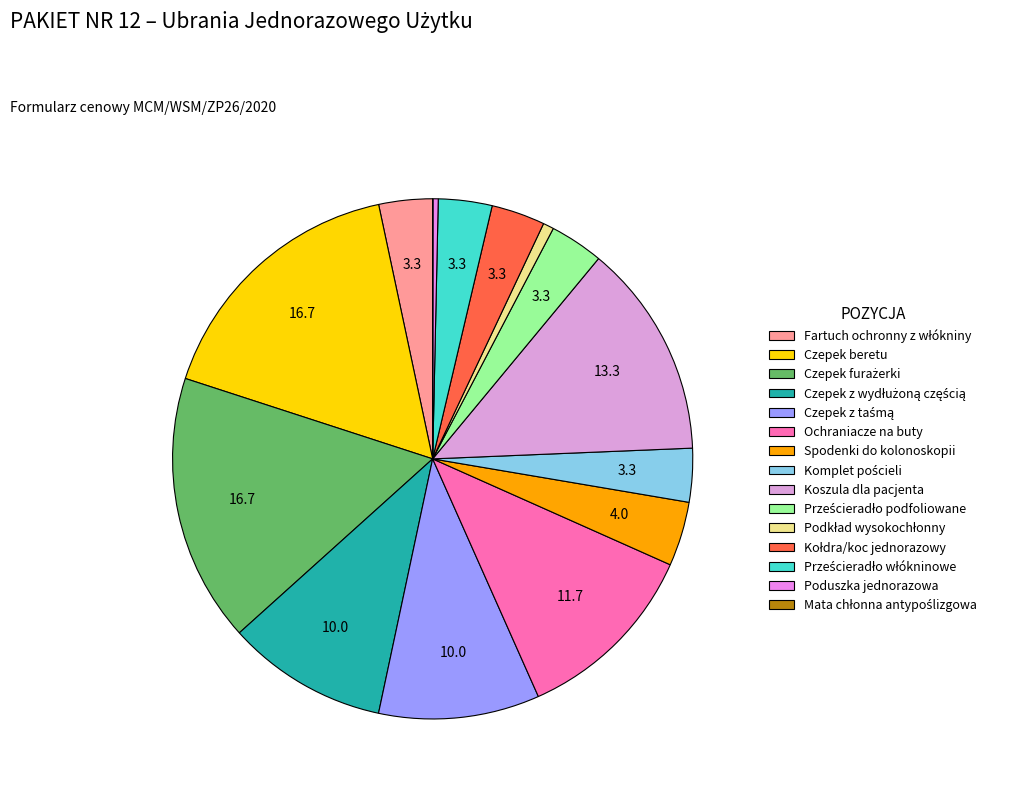

What percentage do Mata chłonna antypoślizgowa and Komplet pościeli together represent?

3.3%